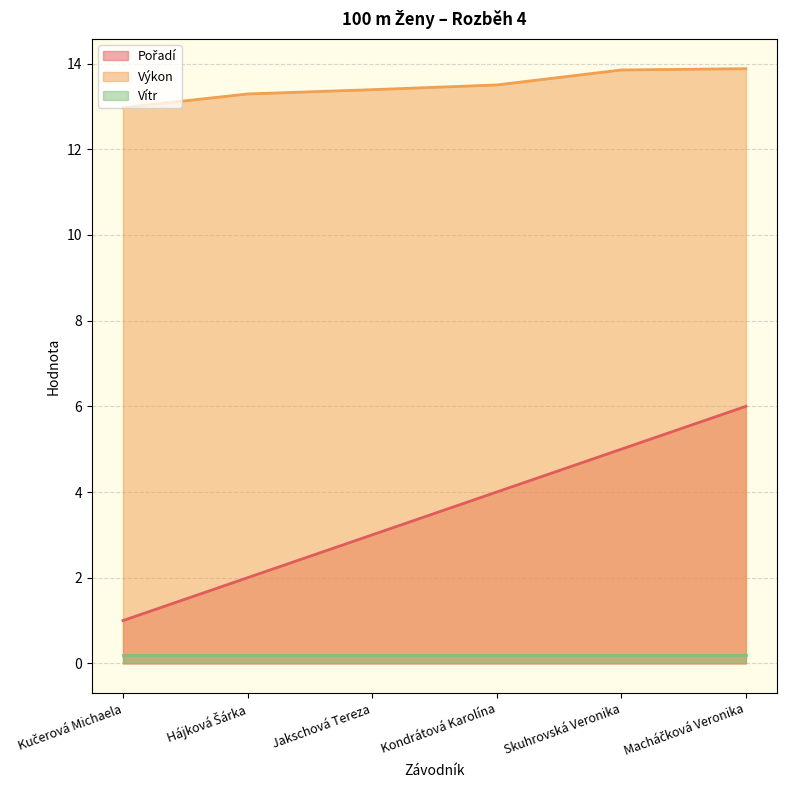

True or false: Vítr and Výkon cross at least once.

False